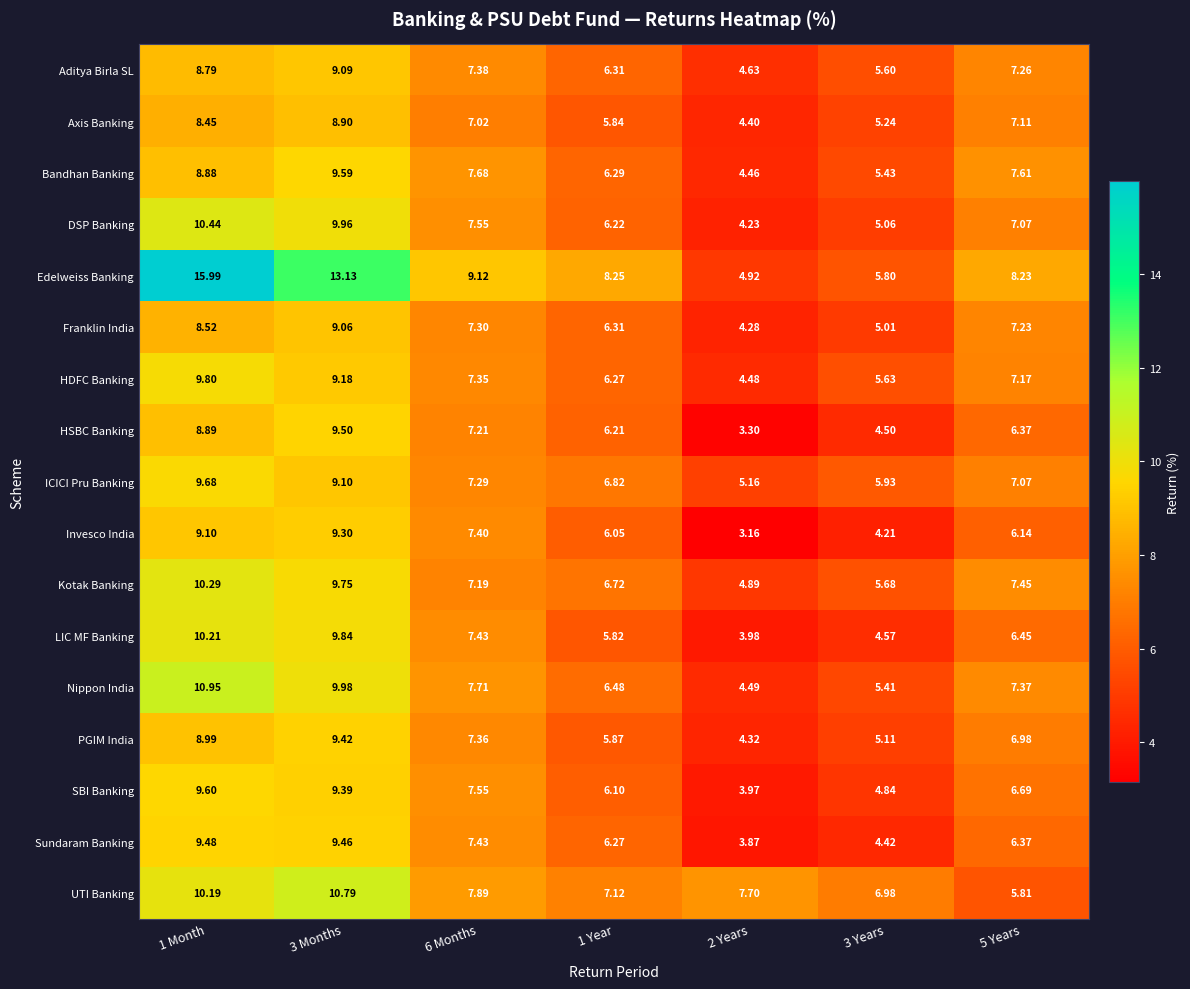

List the series in order of their peak value, lowest first.

Axis Banking, Franklin India, Aditya Birla SL, Invesco India, PGIM India, Sundaram Banking, HSBC Banking, Bandhan Banking, SBI Banking, ICICI Pru Banking, HDFC Banking, LIC MF Banking, Kotak Banking, DSP Banking, UTI Banking, Nippon India, Edelweiss Banking